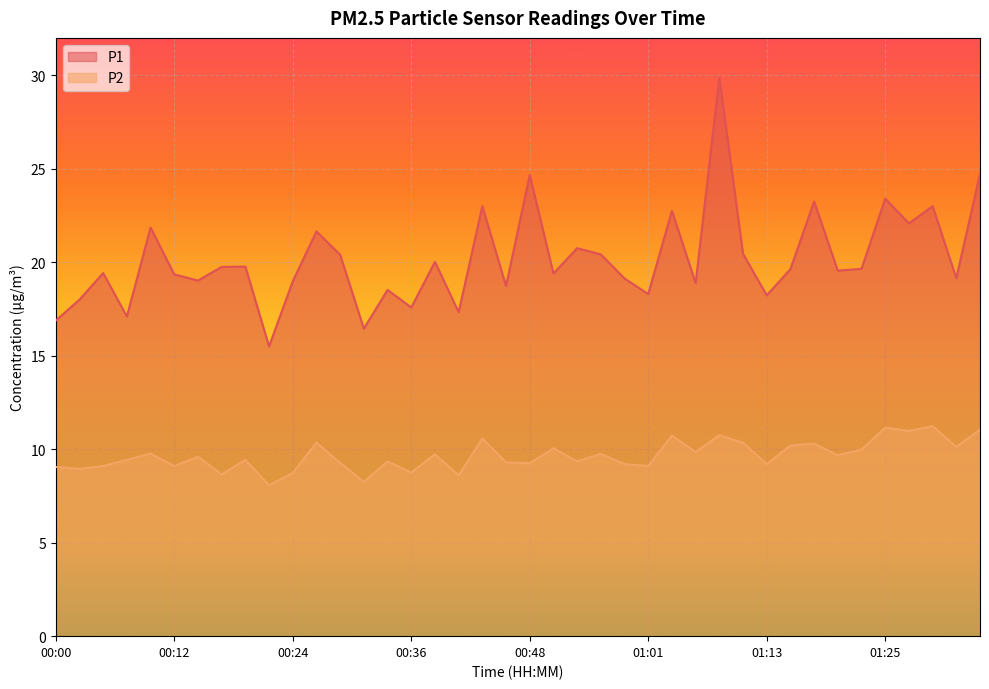

Reading left to right, extract all data points from this chart.

P1: 00:00=16.9	00:02=18.0	00:05=19.4	00:07=17.1	00:10=21.9	00:12=19.4	00:14=19.0	00:17=19.8	00:19=19.8	00:22=15.5	00:24=19.0	00:27=21.6	00:29=20.4	00:31=16.4	00:34=18.5	00:36=17.6	00:39=20.0	00:41=17.3	00:44=23.0	00:46=18.7	00:48=24.7	00:51=19.4	00:53=20.8	00:56=20.4	00:58=19.1	01:01=18.3	01:03=22.8	01:05=18.9	01:08=29.9	01:10=20.4	01:13=18.2	01:15=19.6	01:18=23.2	01:20=19.6	01:22=19.6	01:25=23.4	01:27=22.1	01:30=23.0	01:32=19.1	01:35=24.7
P2: 00:00=9.1	00:02=8.9	00:05=9.1	00:07=9.4	00:10=9.8	00:12=9.1	00:14=9.6	00:17=8.7	00:19=9.4	00:22=8.1	00:24=8.7	00:27=10.3	00:29=9.3	00:31=8.2	00:34=9.3	00:36=8.8	00:39=9.7	00:41=8.6	00:44=10.6	00:46=9.3	00:48=9.2	00:51=10.1	00:53=9.3	00:56=9.8	00:58=9.2	01:01=9.1	01:03=10.7	01:05=9.8	01:08=10.8	01:10=10.3	01:13=9.2	01:15=10.2	01:18=10.3	01:20=9.7	01:22=10.0	01:25=11.2	01:27=11.0	01:30=11.2	01:32=10.1	01:35=11.1